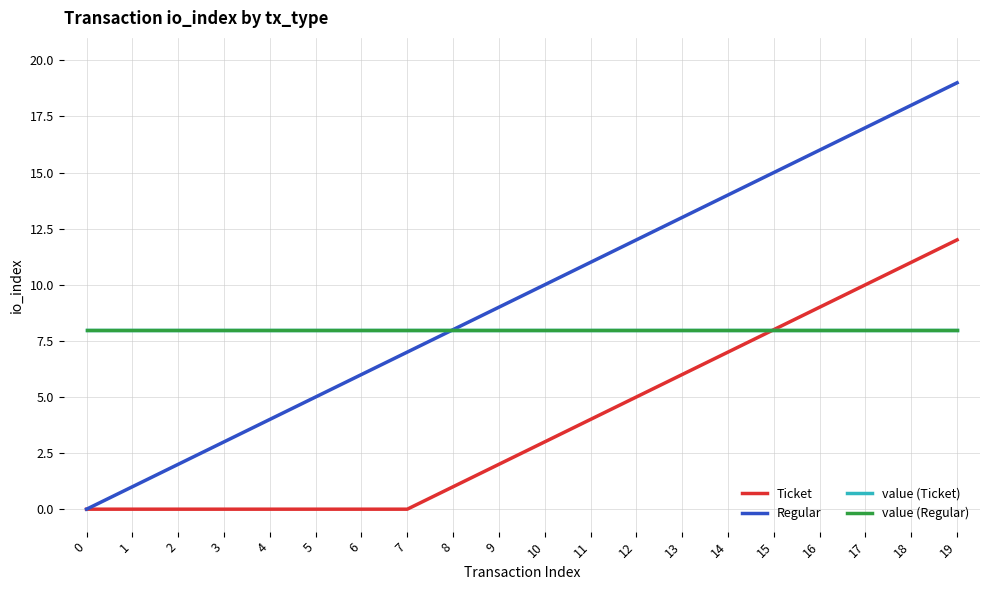

What is the spread (max minus min) of values at 3?

8.0